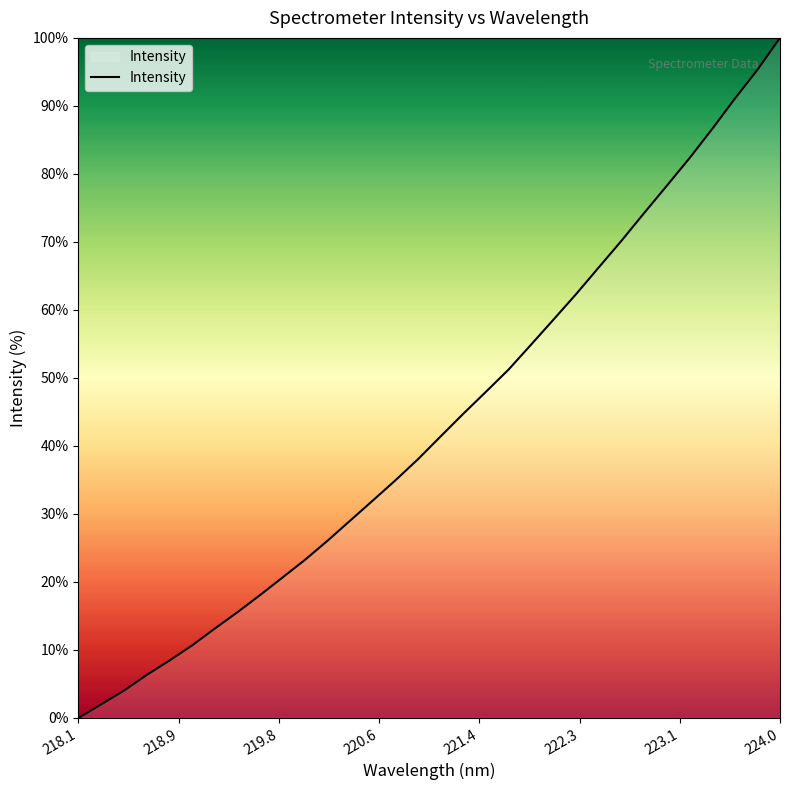

How many categories are shown in the chart?

32